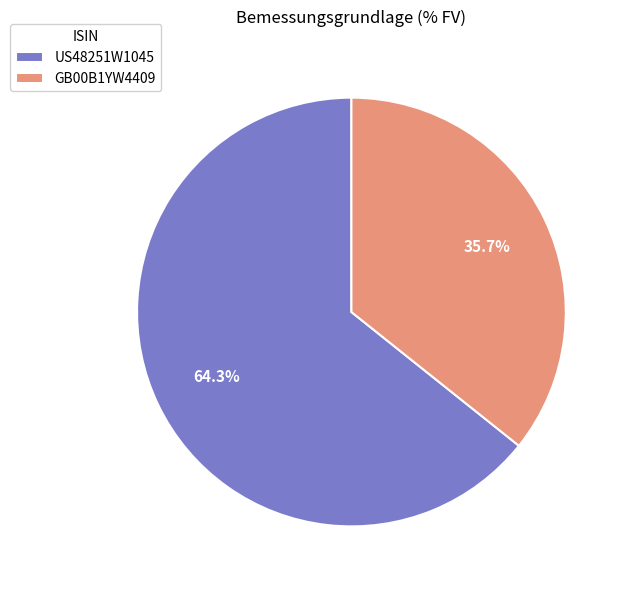

Is US48251W1045 the majority of the pie?

Yes